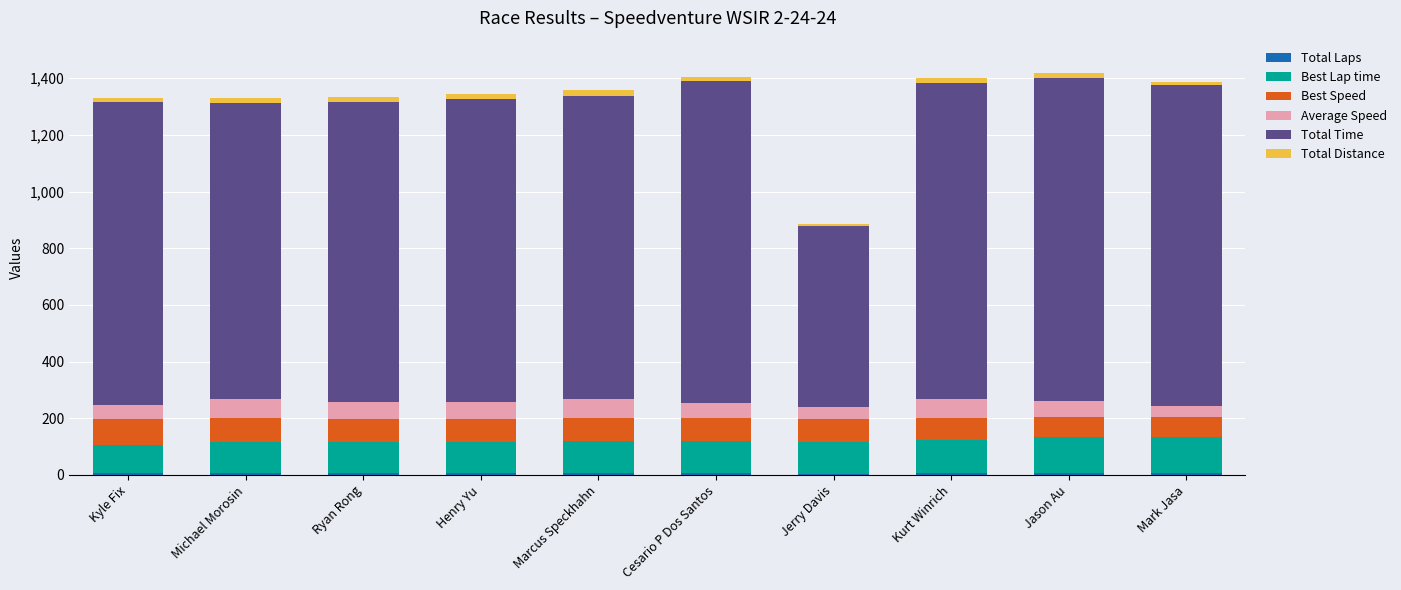

Where is Total Time nearest to the value 890?

Michael Morosin